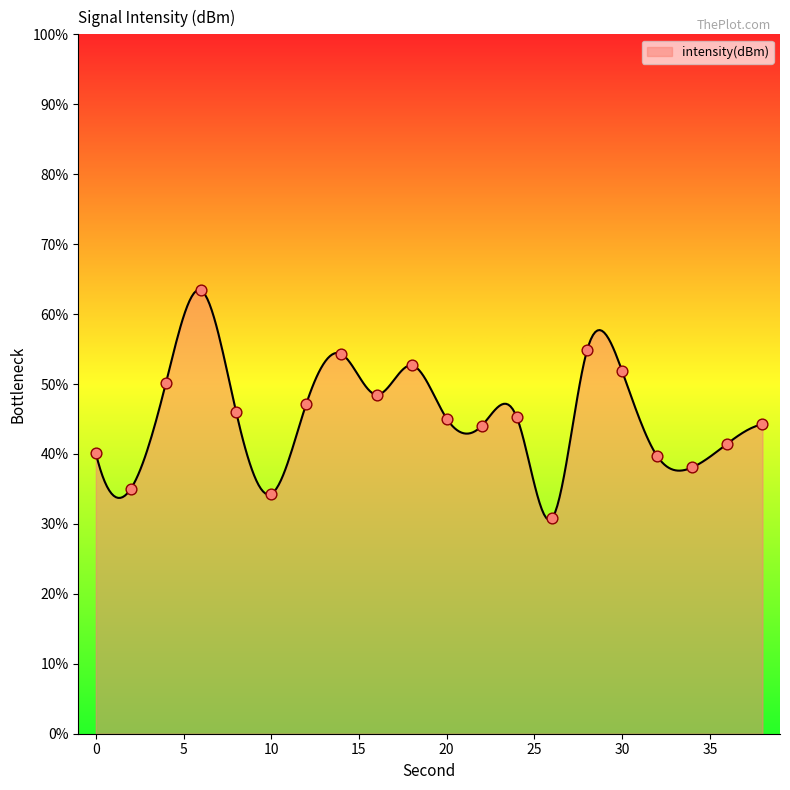

What is the ratio of the value at 30 to the value at 6?

0.8